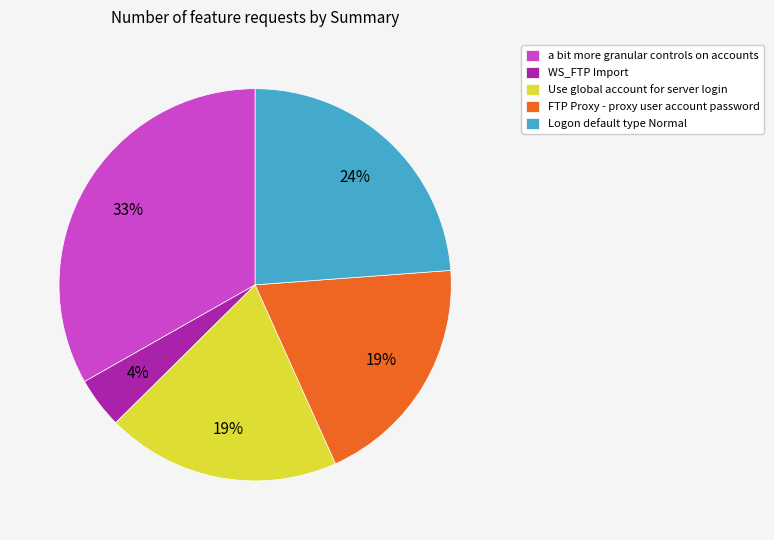

Between Use global account for server login and a bit more granular controls on accounts, which is larger?

a bit more granular controls on accounts